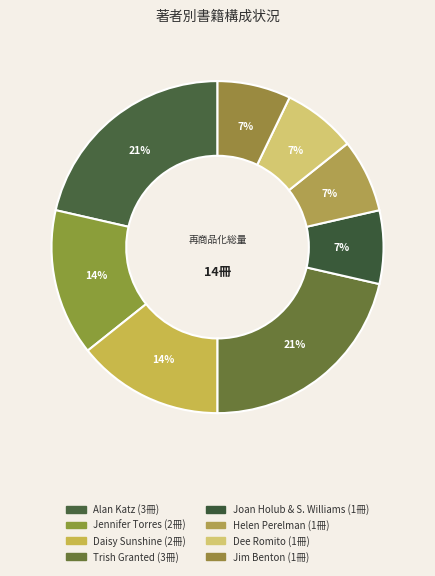

Which category has the biggest portion of the pie?

Alan Katz